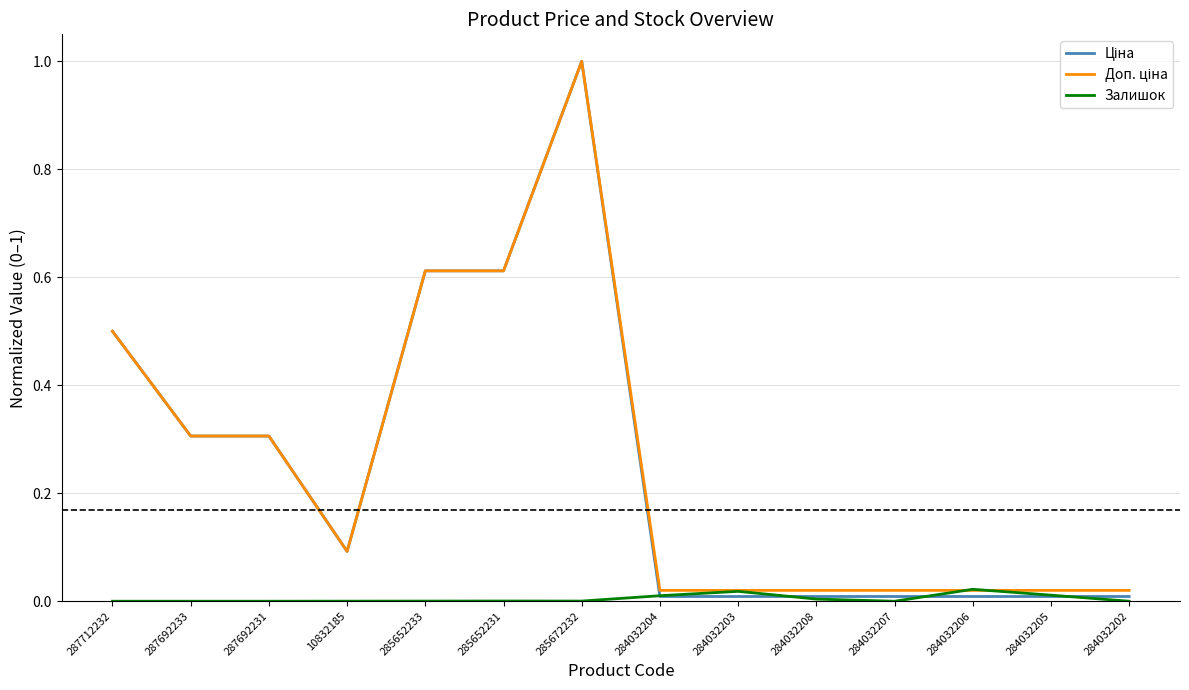

At which category is the sum across all series the highest?

285672232